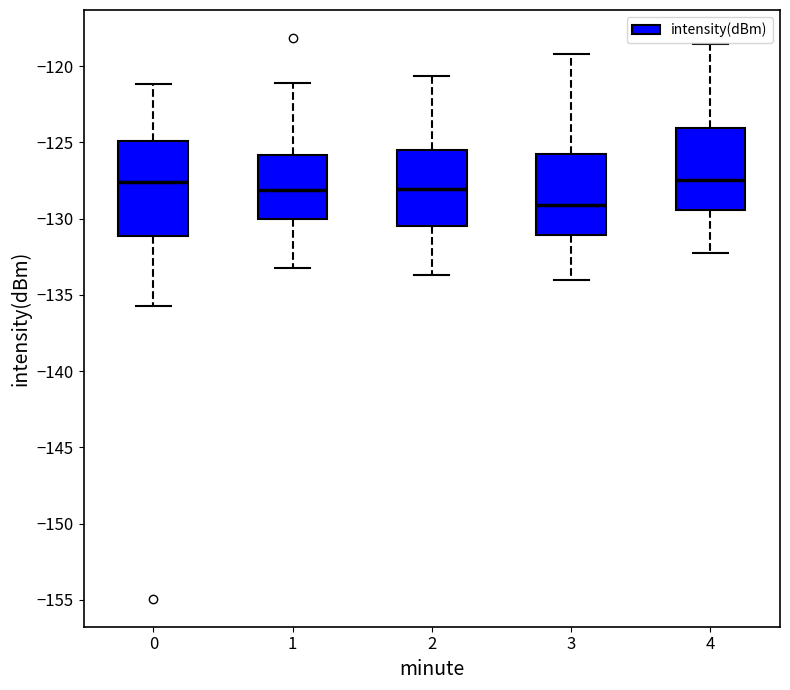

Reading left to right, transcribe this box plot: for each box, give where its median line is, the range the box spans, and where its two whiskers end, as read against the y-axis. The values are not printed on the chart, so give them approximately, as read against the axis.

0: median -127.5, box -131.0 to -125.0, whiskers -136.0 to -121.0
1: median -128.0, box -130.0 to -126.0, whiskers -133.0 to -121.0
2: median -128.0, box -130.5 to -125.5, whiskers -133.5 to -120.5
3: median -129.0, box -131.0 to -125.5, whiskers -134.0 to -119.0
4: median -127.5, box -129.5 to -124.0, whiskers -132.0 to -118.5